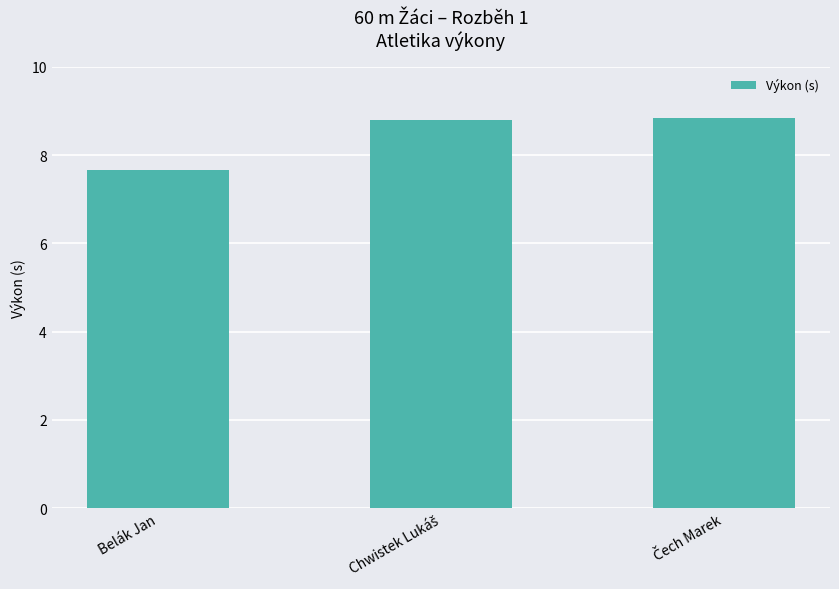

Which category has the lowest value across all series?

Belák Jan